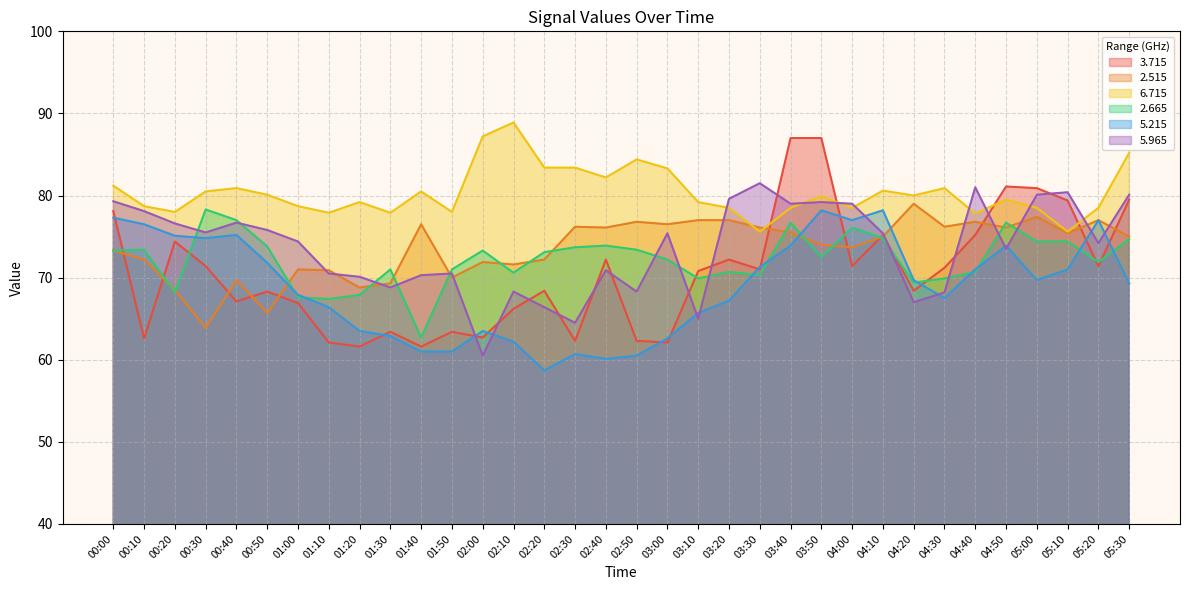

Which category has the lowest value across all series?

02:20